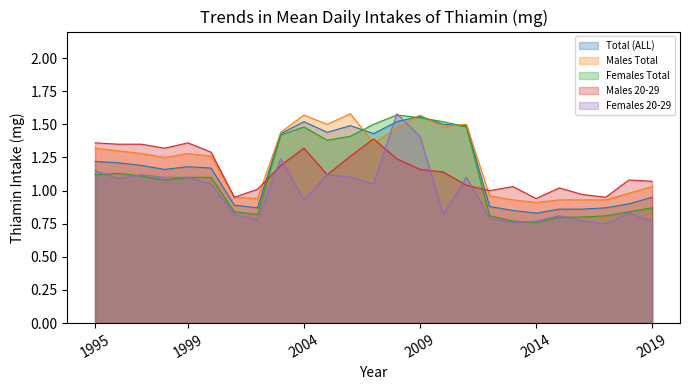

List the labels in order of Males Total value, smallest first.

2014, 2013, 2015, 2016, 2017, 2002, 2001, 2012, 2018, 2019, 1998, 2000, 1997, 1999, 1996, 1995, 2007, 2003, 2008, 2010, 2005, 2011, 2004, 2009, 2006